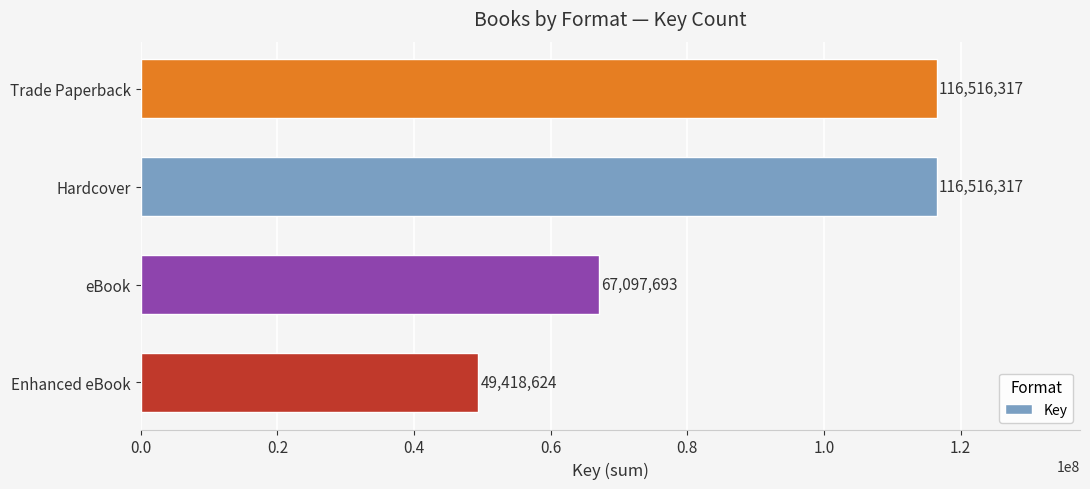

Which has a higher value, eBook or Trade Paperback?

Trade Paperback